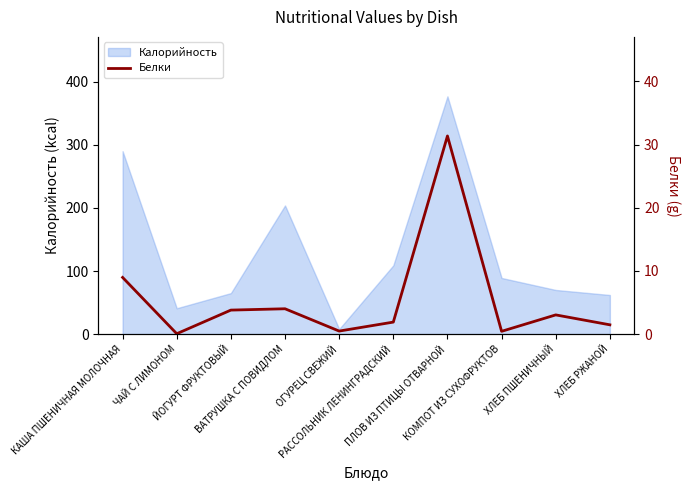

What is the highest value of the Калорийность series?

377